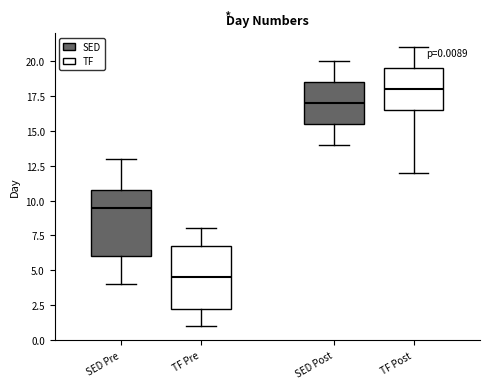

Which box's median line is the highest?

TF Post